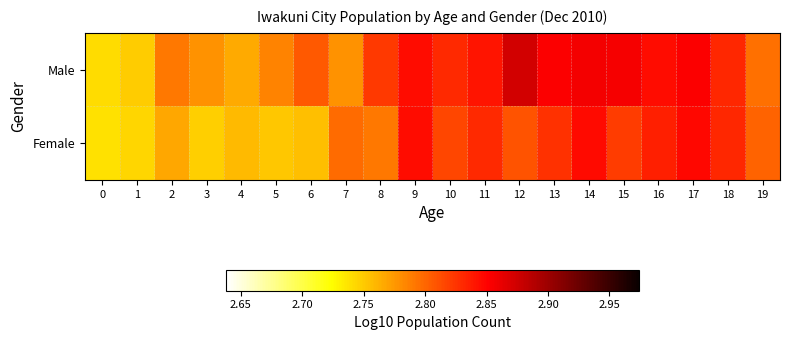

Which series has the widest spread of values?

Male